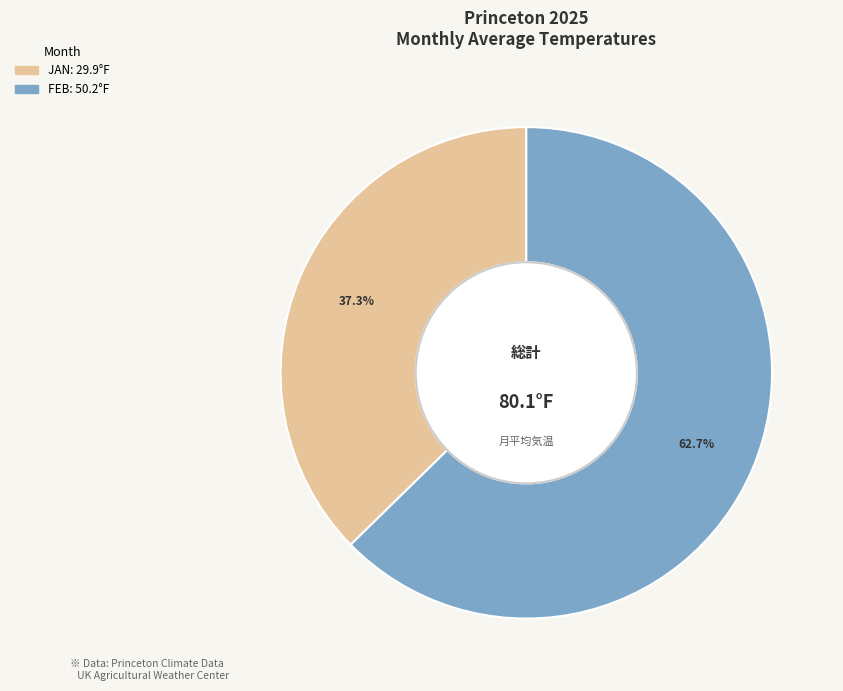

Is there any slice that represents more than half of the pie?

Yes